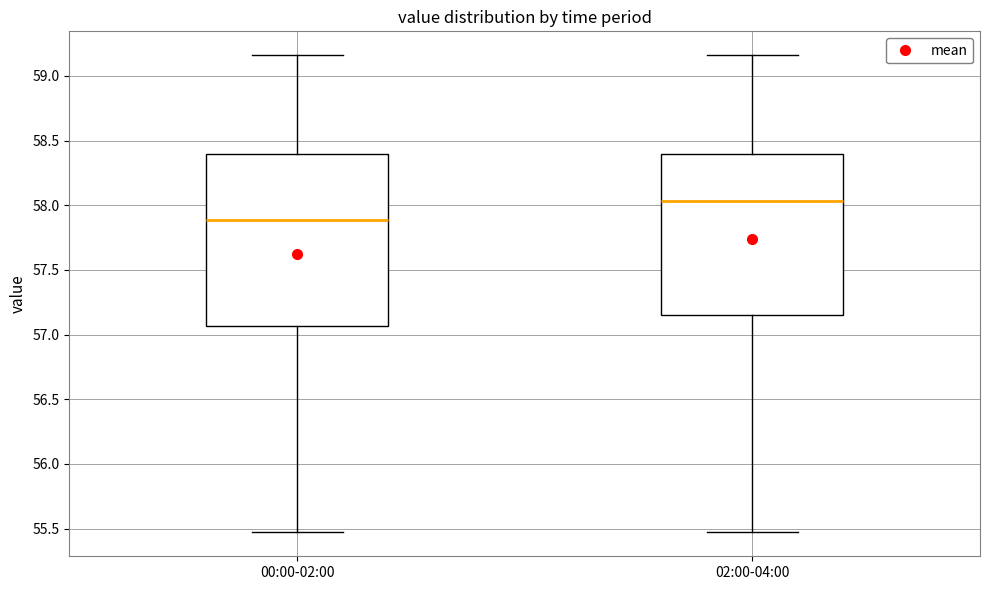

Which box is the tallest, from its lower edge to its upper edge?

00:00-02:00